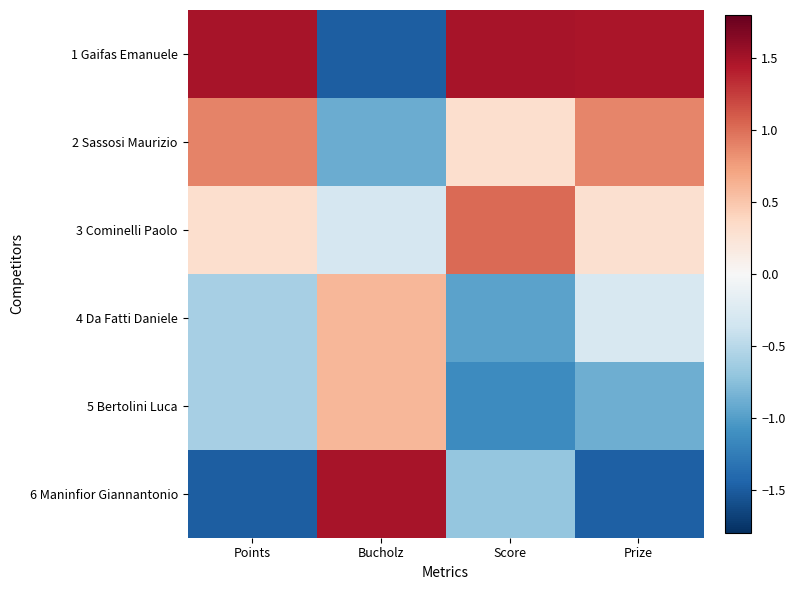

Reading left to right, what are all the values shown in this chart?

1 Gaifas Emanuele: Points=1.5	Bucholz=-1.5	Score=1.5	Prize=1.5
2 Sassosi Maurizio: Points=0.9	Bucholz=-0.9	Score=0.3	Prize=0.9
3 Cominelli Paolo: Points=0.3	Bucholz=-0.3	Score=1.0	Prize=0.3
4 Da Fatti Daniele: Points=-0.6	Bucholz=0.6	Score=-1.0	Prize=-0.3
5 Bertolini Luca: Points=-0.6	Bucholz=0.6	Score=-1.1	Prize=-0.9
6 Maninfior Giannantonio: Points=-1.5	Bucholz=1.5	Score=-0.7	Prize=-1.5